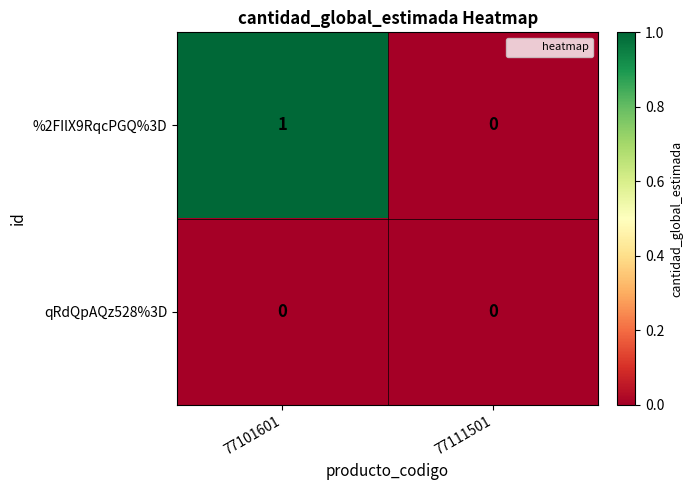

At which category is the sum across all series the highest?

77101601